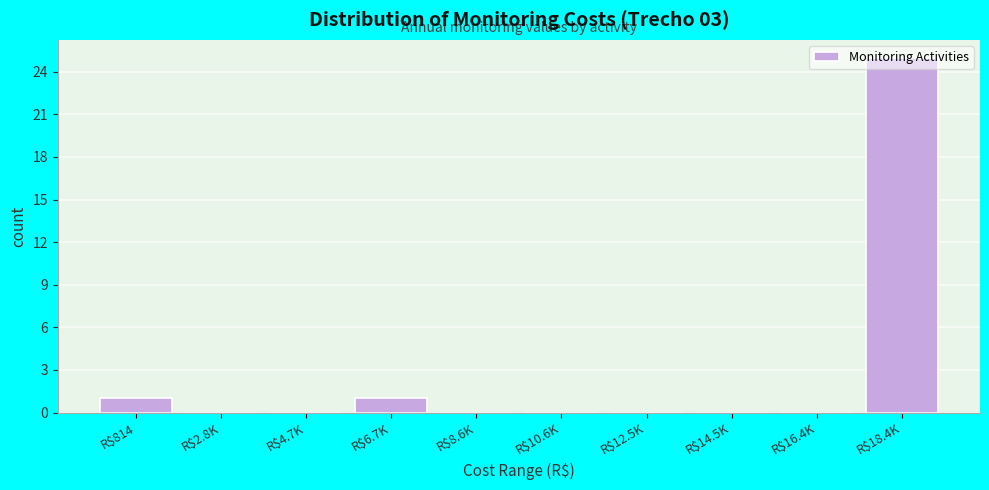

What is the greatest value displayed?

25